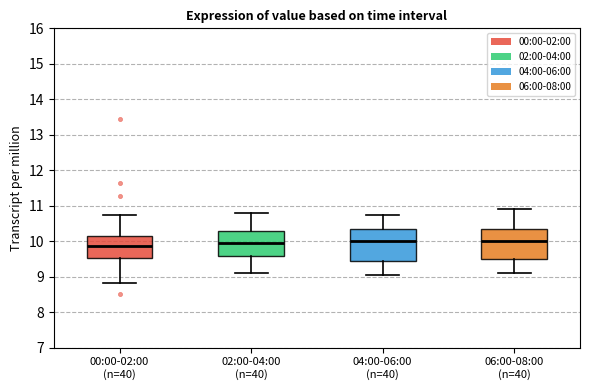

Reading left to right, read every box against the y-axis: the position of its median line, the range the box covers, and the ends of its whiskers. The values are not printed on the chart, so give them approximately, as read against the axis.

00:00-02:00 (n=40): median 9.9, box 9.5 to 10.1, whiskers 8.8 to 10.7
02:00-04:00 (n=40): median 10.0, box 9.6 to 10.3, whiskers 9.1 to 10.8
04:00-06:00 (n=40): median 10.0, box 9.5 to 10.4, whiskers 9.1 to 10.8
06:00-08:00 (n=40): median 10.0, box 9.5 to 10.4, whiskers 9.1 to 10.9